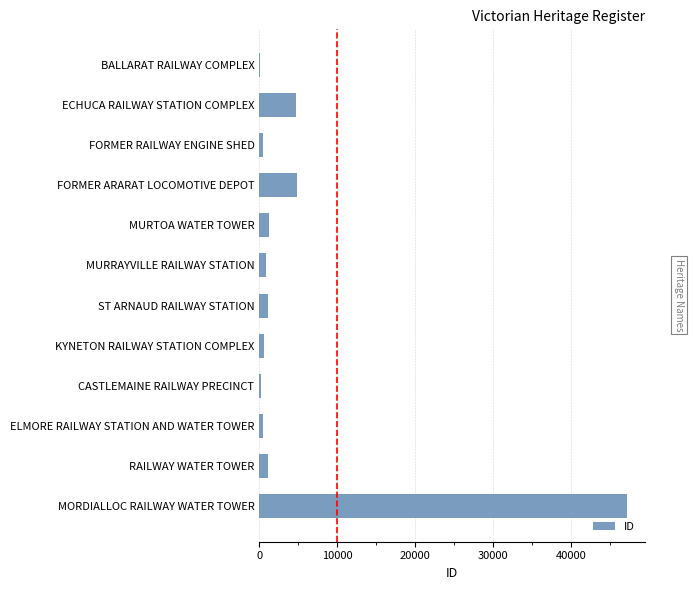

True or false: the data shows 47096 at MORDIALLOC RAILWAY WATER TOWER.

True